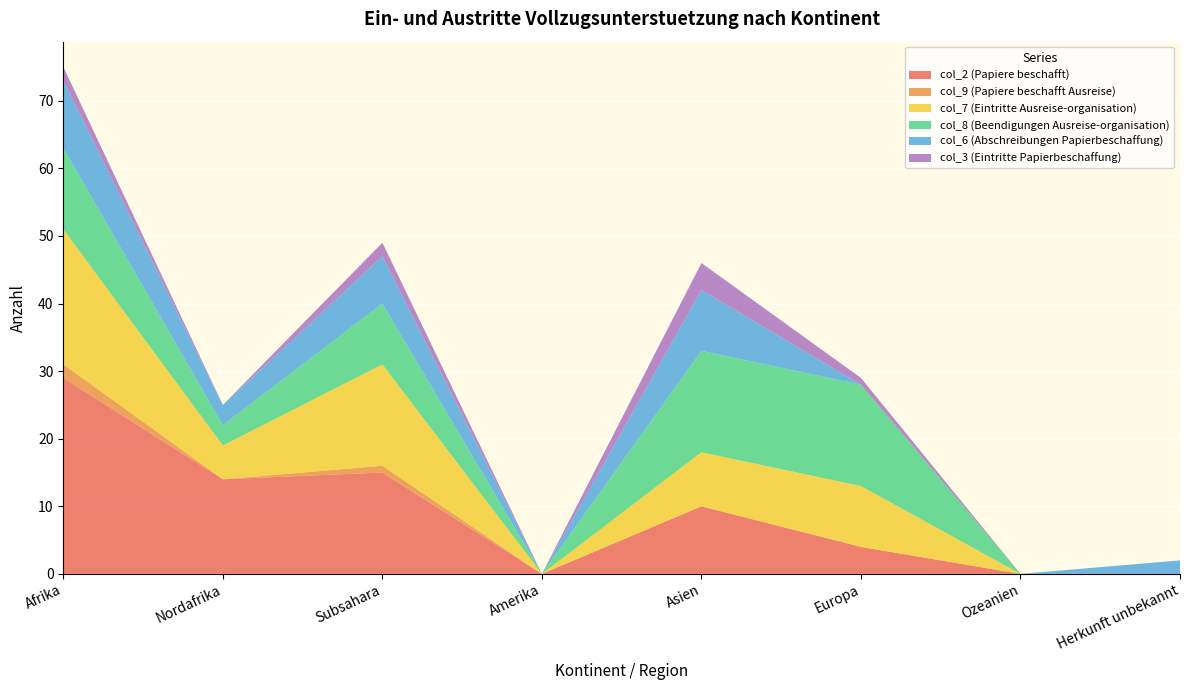

Reading left to right, list all the values displayed in this chart.

col_2 (Papiere beschafft): 29	14	15	0	10	4	0	0
col_9 (Papiere beschafft Ausreise): 2	0	1	0	0	0	0	0
col_7 (Eintritte Ausreise-organisation): 20	5	15	0	8	9	0	0
col_8 (Beendigungen Ausreise-organisation): 12	3	9	0	15	15	0	0
col_6 (Abschreibungen Papierbeschaffung): 10	3	7	0	9	0	0	2
col_3 (Eintritte Papierbeschaffung): 2	0	2	0	4	1	0	0